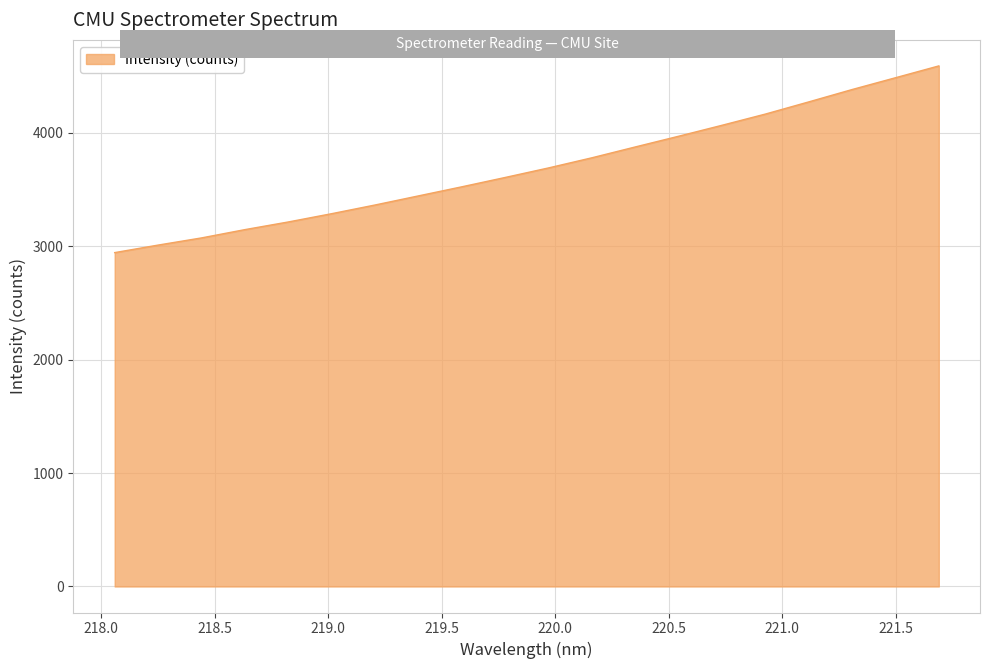

What is the minimum value shown in the chart?

2943.0